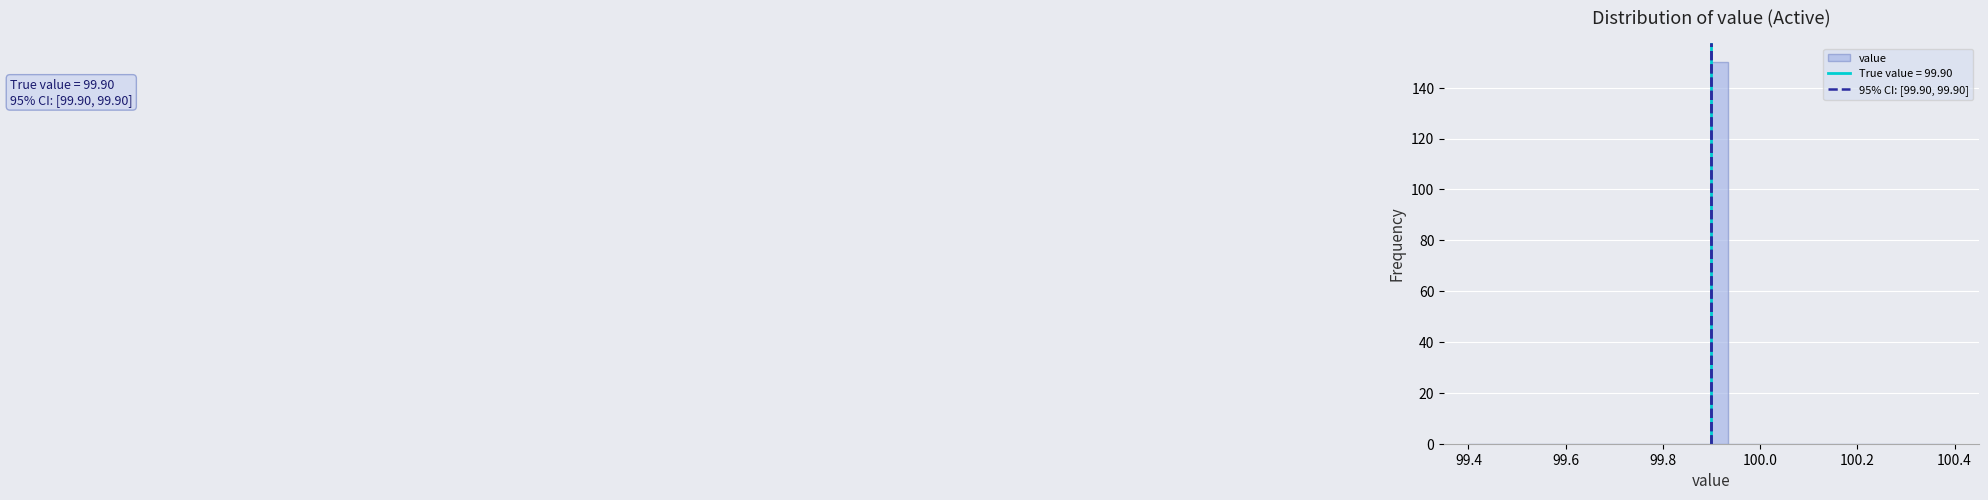

Read against the x-axis, roughly where is the centre of the tallest bar?

99.92